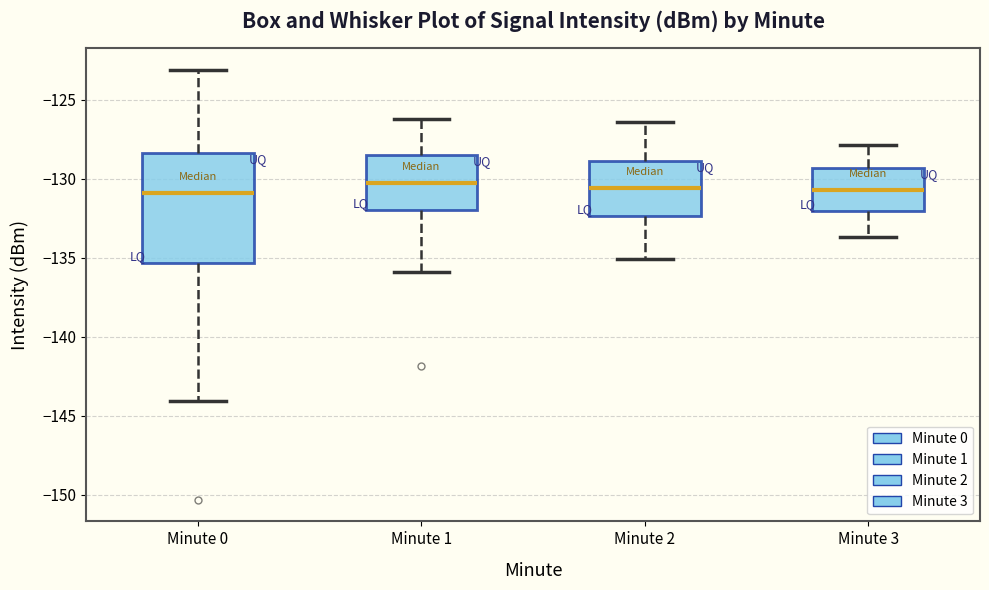

Reading left to right, read every box against the y-axis: the position of its median line, the range the box covers, and the ends of its whiskers. The values are not printed on the chart, so give them approximately, as read against the axis.

Minute 0: median -131.0, box -135.5 to -128.5, whiskers -144.0 to -123.0
Minute 1: median -130.5, box -132.0 to -128.5, whiskers -136.0 to -126.0
Minute 2: median -130.5, box -132.5 to -129.0, whiskers -135.0 to -126.5
Minute 3: median -130.5, box -132.0 to -129.5, whiskers -133.5 to -128.0